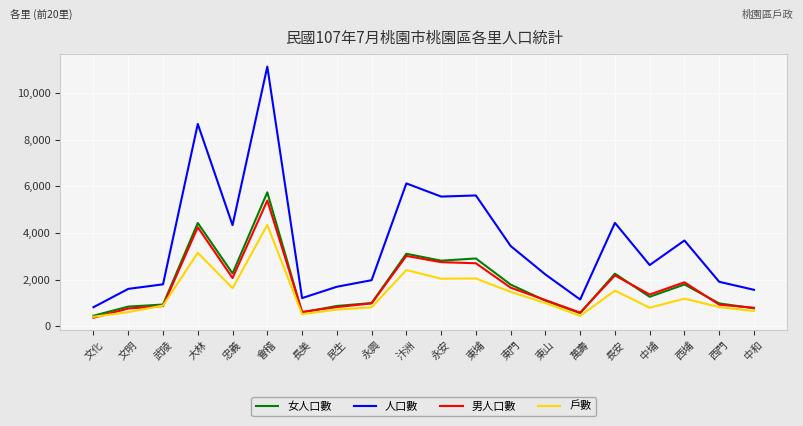

Is it true that 戶數 equals 4702 at 大林?

False